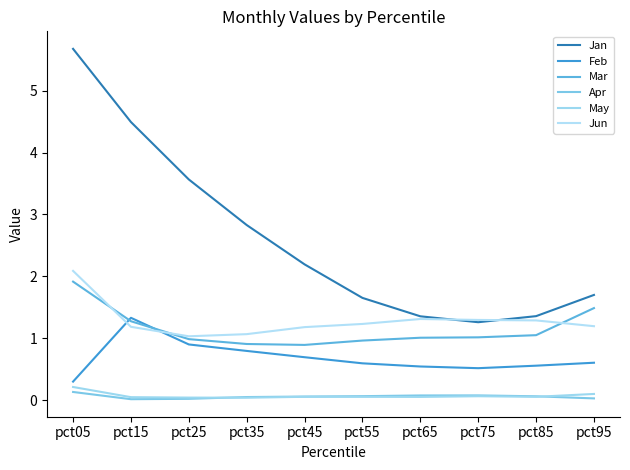

Reading left to right, extract all data points from this chart.

Jan: pct05=5.7	pct15=4.5	pct25=3.6	pct35=2.8	pct45=2.2	pct55=1.7	pct65=1.4	pct75=1.3	pct85=1.4	pct95=1.7
Feb: pct05=0.3	pct15=1.3	pct25=0.9	pct35=0.8	pct45=0.7	pct55=0.6	pct65=0.5	pct75=0.5	pct85=0.6	pct95=0.6
Mar: pct05=1.9	pct15=1.3	pct25=1.0	pct35=0.9	pct45=0.9	pct55=1.0	pct65=1.0	pct75=1.0	pct85=1.0	pct95=1.5
Apr: pct05=0.1	pct15=0.0	pct25=0.0	pct35=0.0	pct45=0.1	pct55=0.1	pct65=0.1	pct75=0.1	pct85=0.1	pct95=0.0
May: pct05=0.2	pct15=0.0	pct25=0.0	pct35=0.0	pct45=0.1	pct55=0.1	pct65=0.1	pct75=0.1	pct85=0.1	pct95=0.1
Jun: pct05=2.1	pct15=1.2	pct25=1.0	pct35=1.1	pct45=1.2	pct55=1.2	pct65=1.3	pct75=1.3	pct85=1.3	pct95=1.2